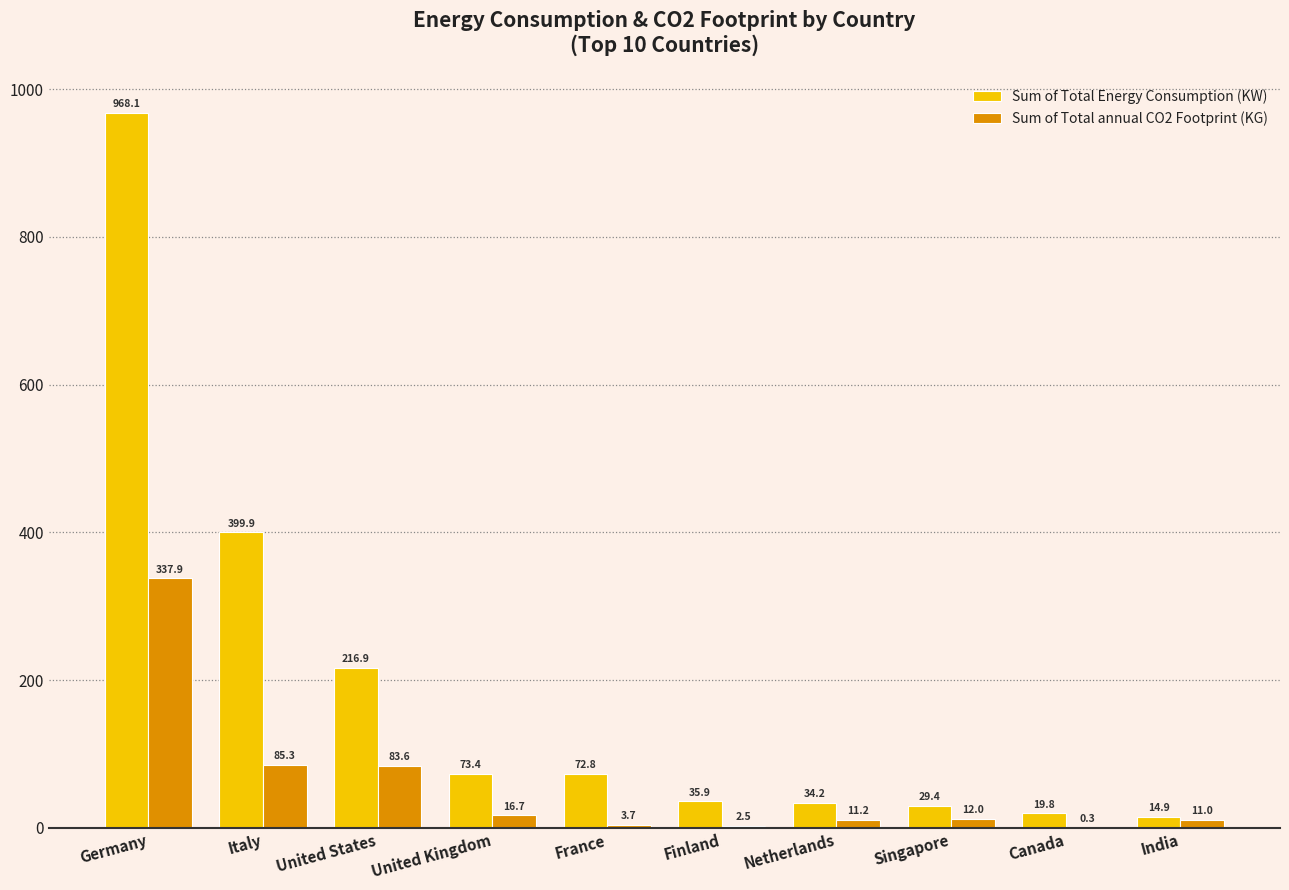

What is the sum of the Sum of Total annual CO2 Footprint (KG) values at Italy and Germany?

423.2